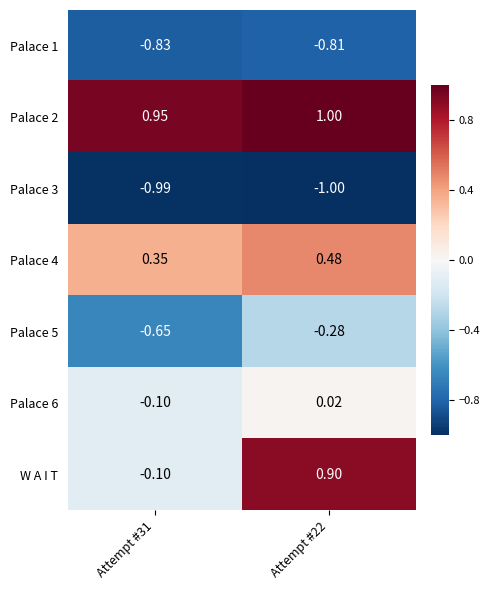

Which series changed the most between Attempt #31 and Attempt #22?

W A I T